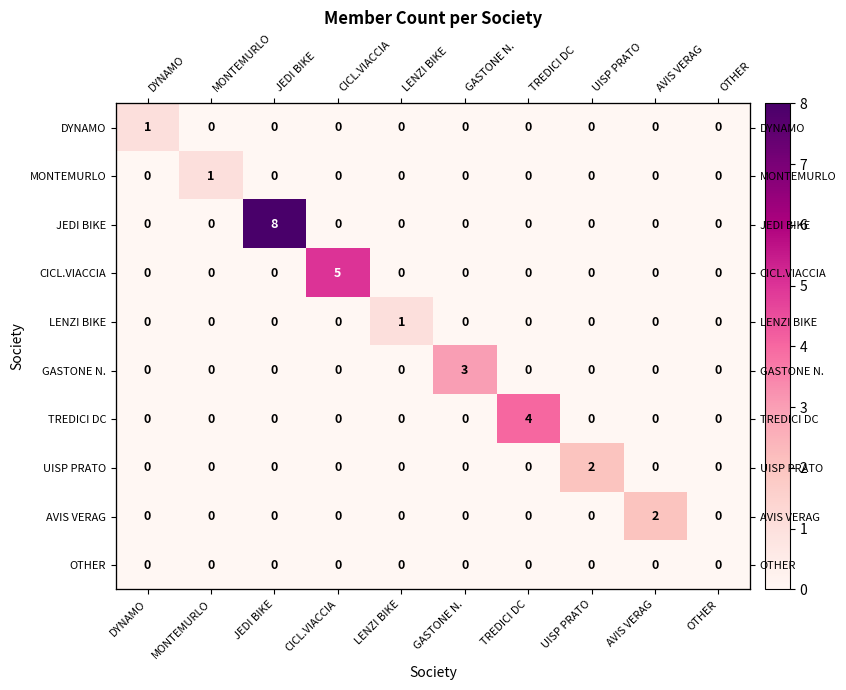

How many series are shown in this chart?

10